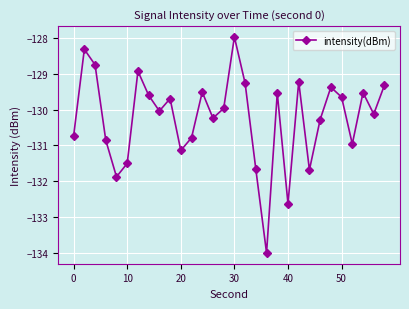

True or false: there are more than 1 points higher than both neighbors.

True